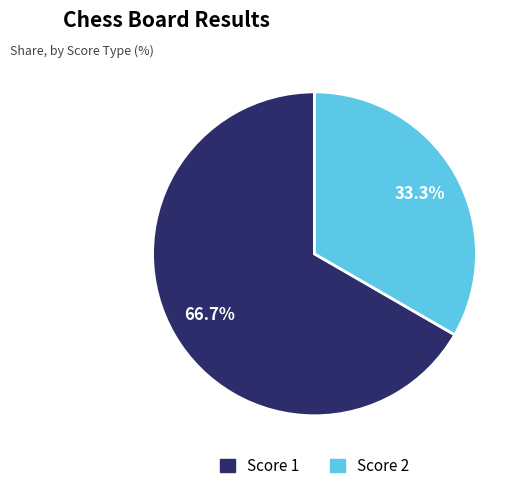

Which has a higher value, Score 2 or Score 1?

Score 1